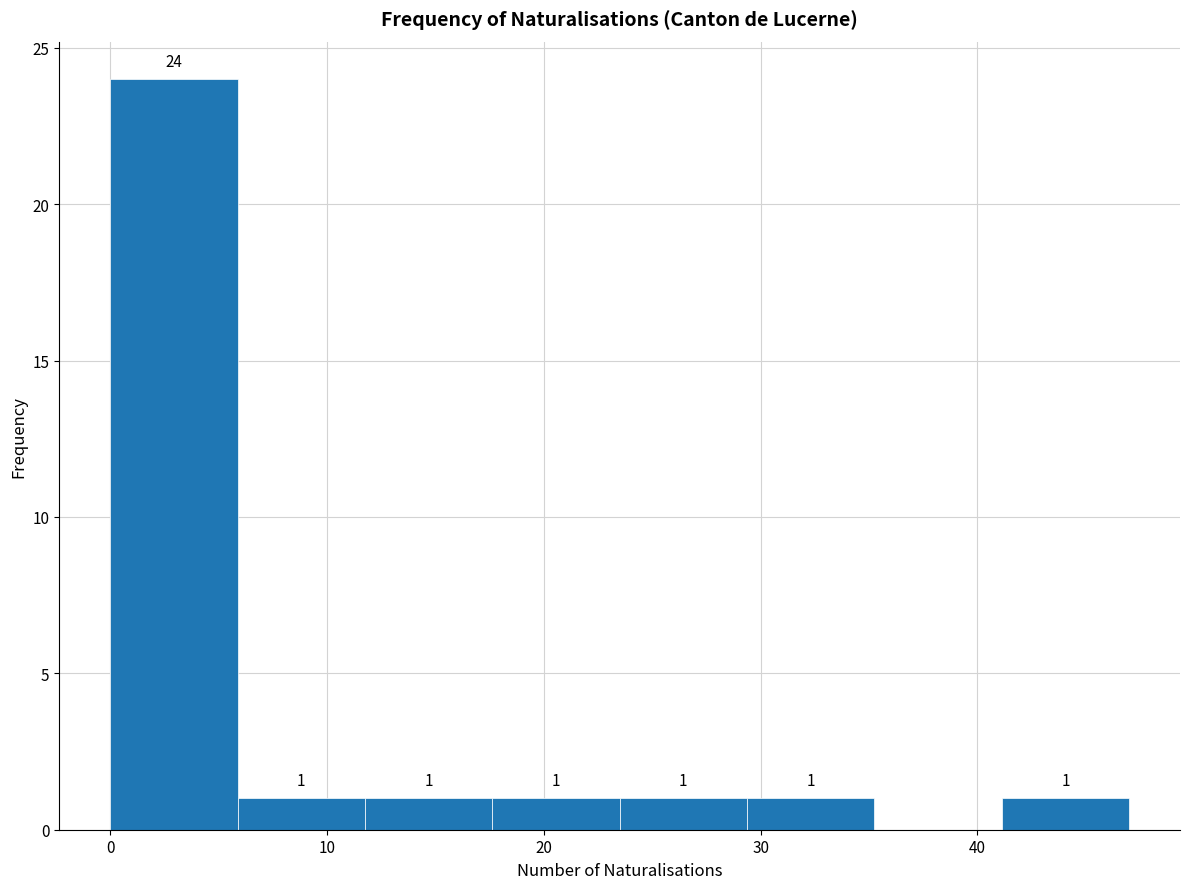

Which range on the x-axis has the tallest bar?

0 to 6